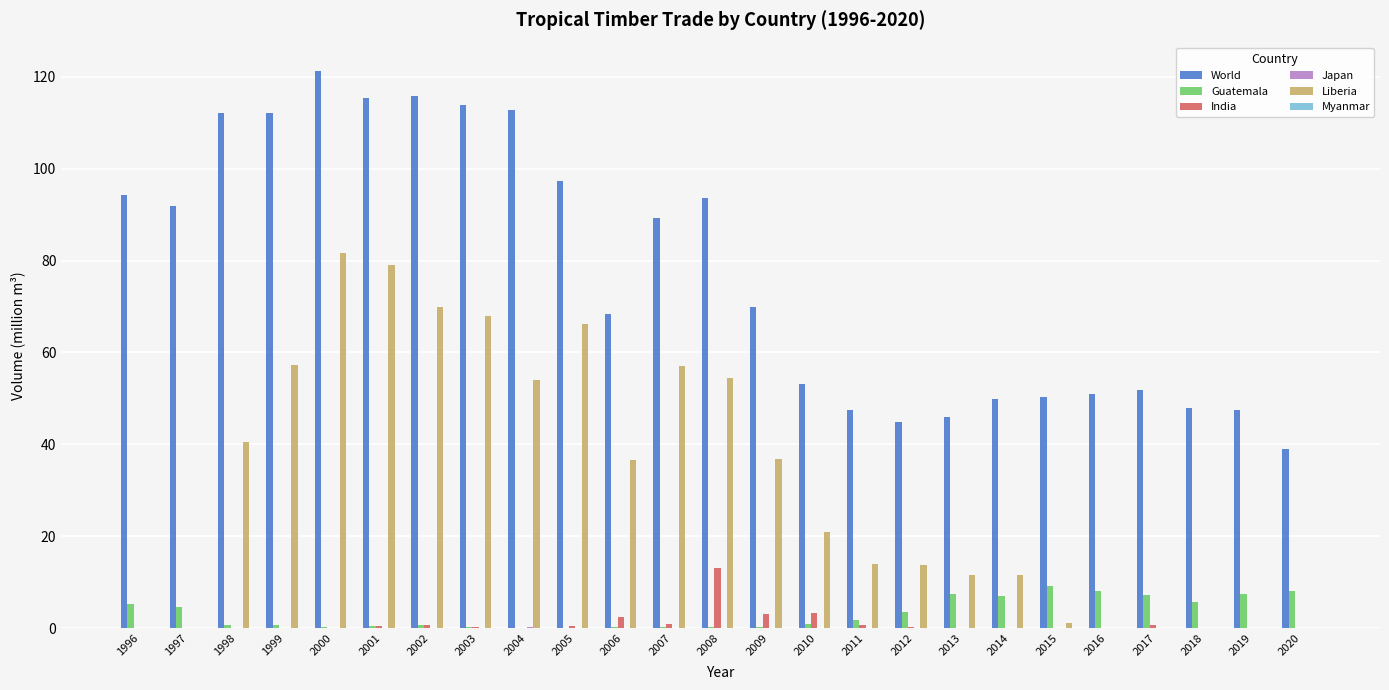

Which series changed the most between 1999 and 2012?

World